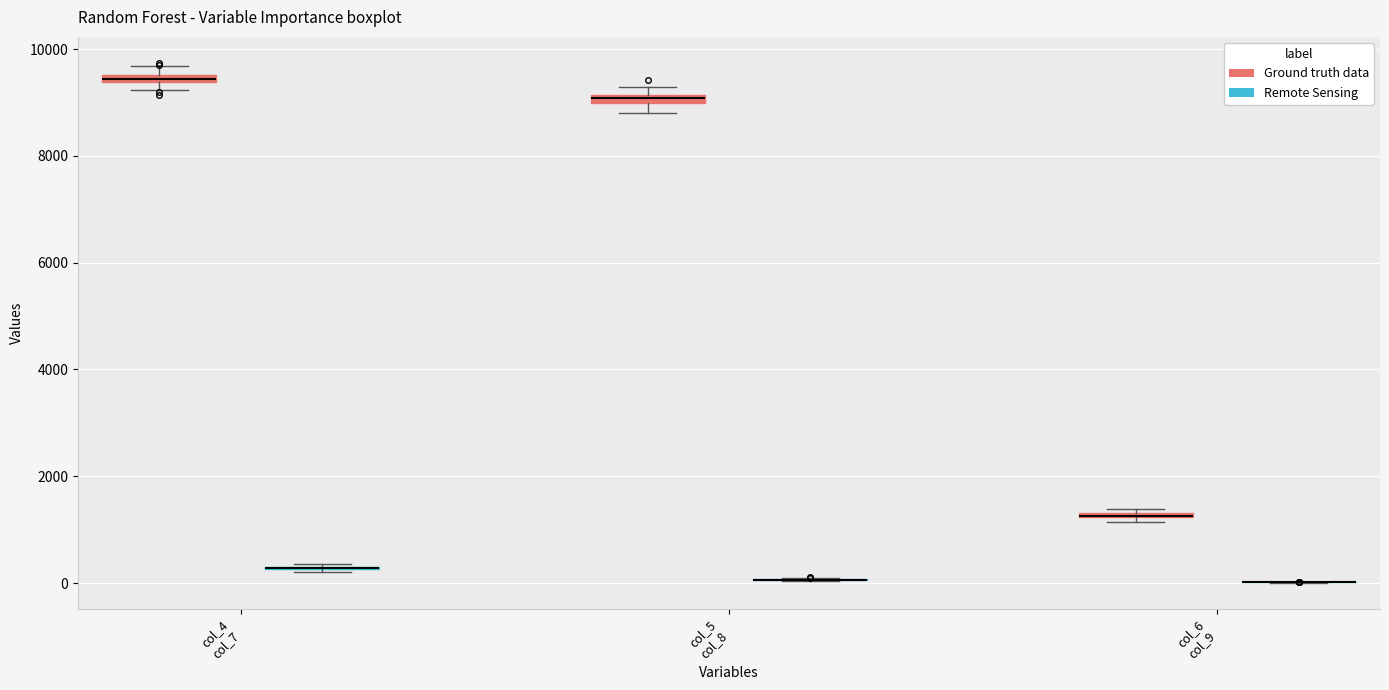

Where is the lower edge of the box for col_6 col_9 (Ground truth data) on the y-axis? The values are not printed on the chart, so give them approximately, as read against the axis.

1200